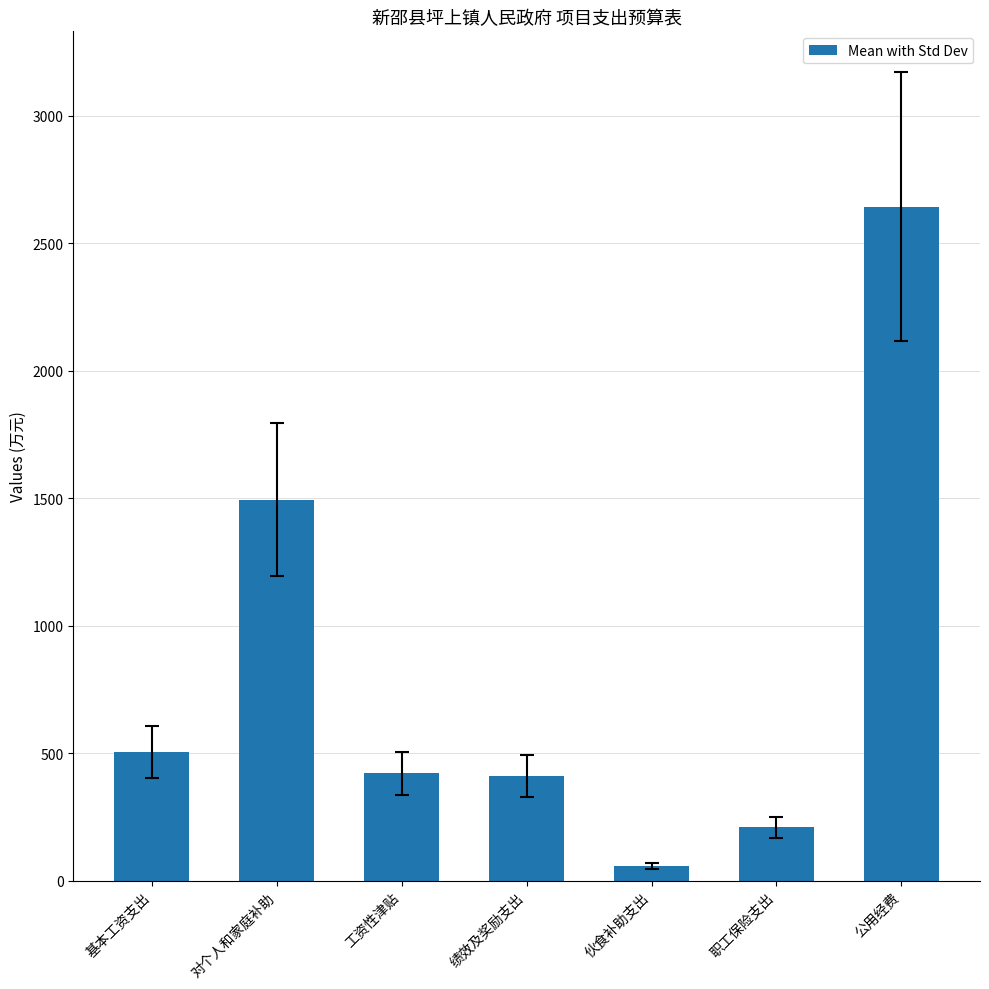

What position from the right is 伙食补助支出?

3